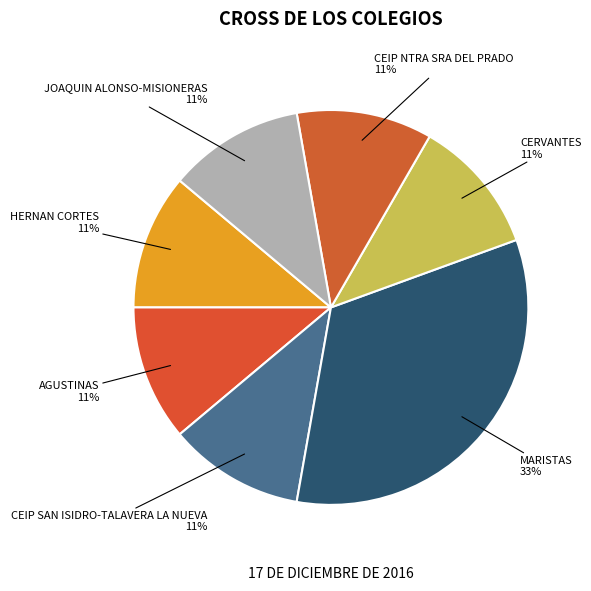

Does MARISTAS represent more than half of the total?

No